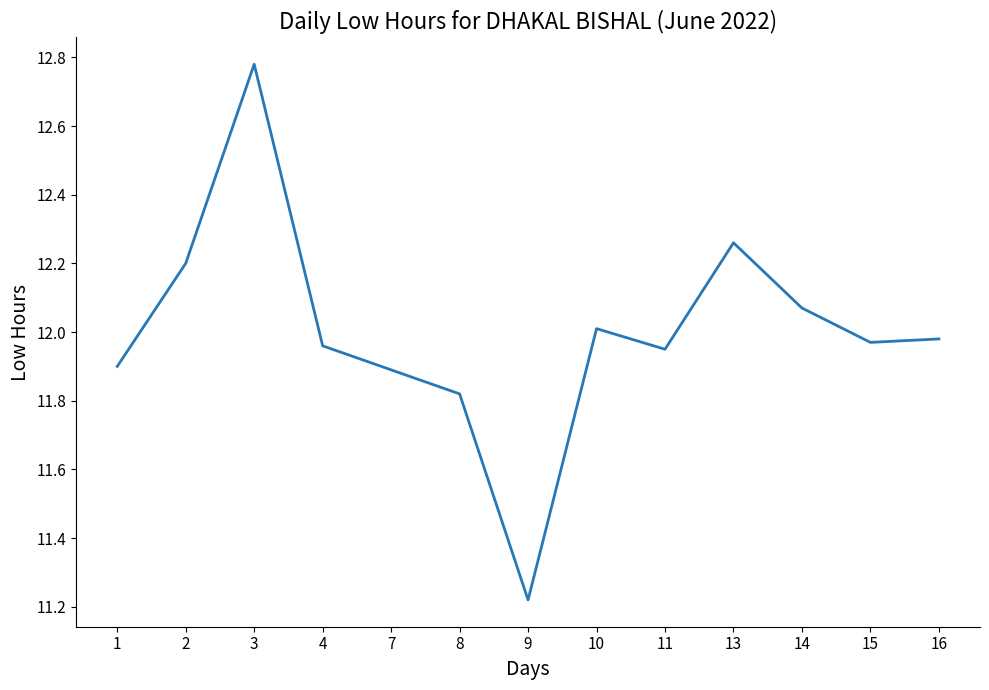

Which has a higher value, 10 or 14?

14